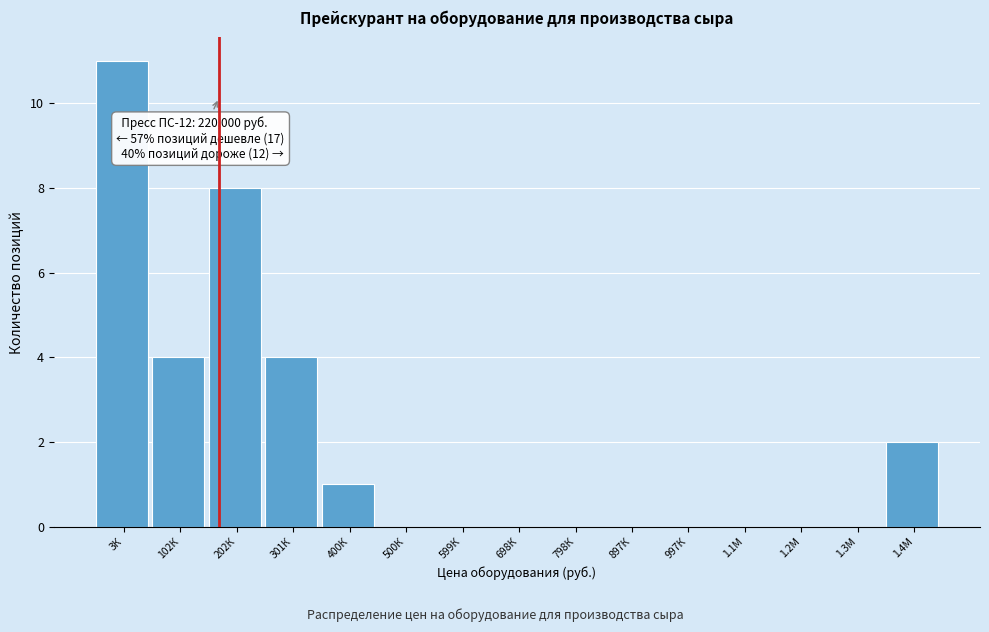

Reading right to left, transcribe all the data shown in this chart.

1.4М=2	1.3М=0	1.2М=0	1.1М=0	997К=0	897К=0	798К=0	698К=0	599К=0	500К=0	400К=1	301К=4	202К=8	102К=4	3К=11